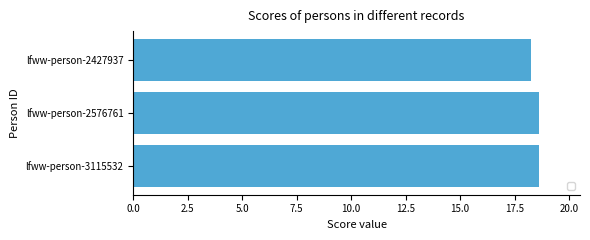

Where is the data nearest to the value 18?

lfww-person-2427937